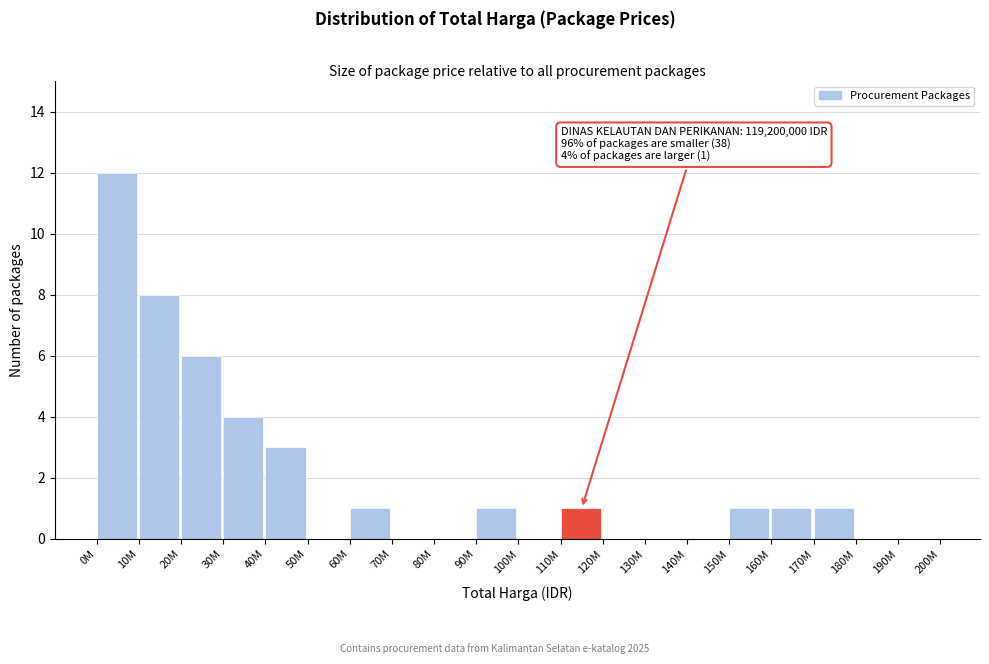

Reading right to left, what are all the values shown in this chart?

190M=0	180M=0	170M=1	160M=1	150M=1	140M=0	130M=0	120M=0	110M=1	100M=0	90M=1	80M=0	70M=0	60M=1	50M=0	40M=3	30M=4	20M=6	10M=8	0M=12